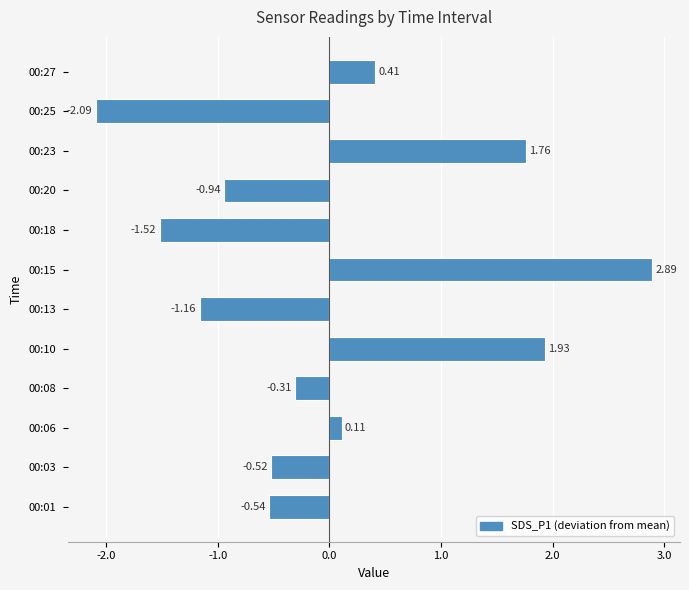

List the labels in order of value, largest first.

00:15, 00:10, 00:23, 00:27, 00:06, 00:08, 00:03, 00:01, 00:20, 00:13, 00:18, 00:25